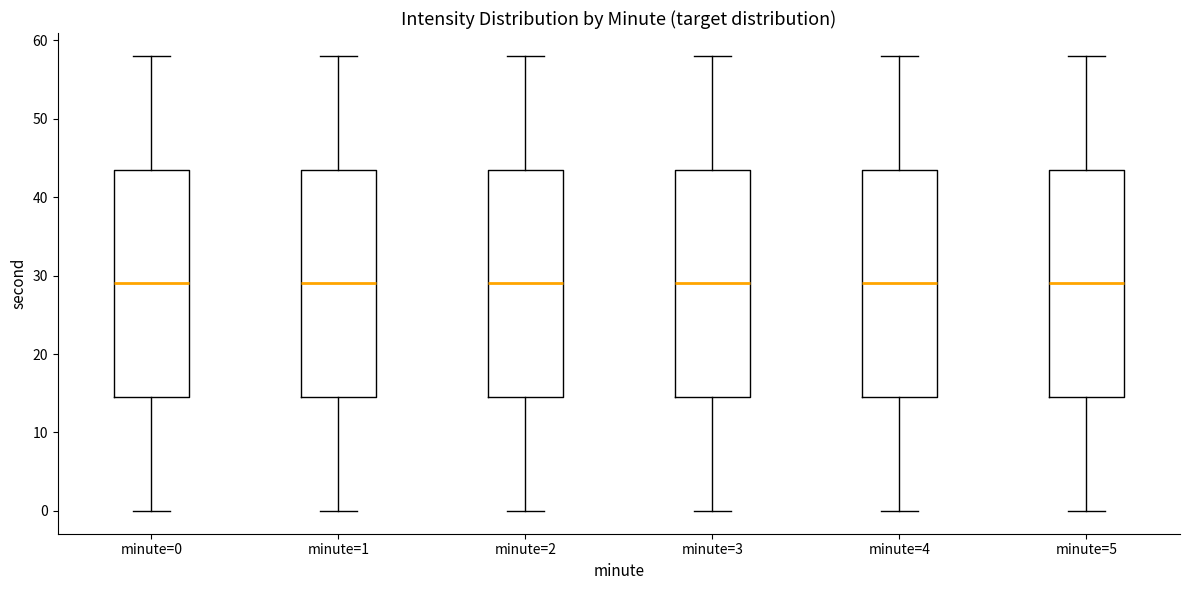

Where is the lower edge of the box for minute=4 on the y-axis? The values are not printed on the chart, so give them approximately, as read against the axis.

15